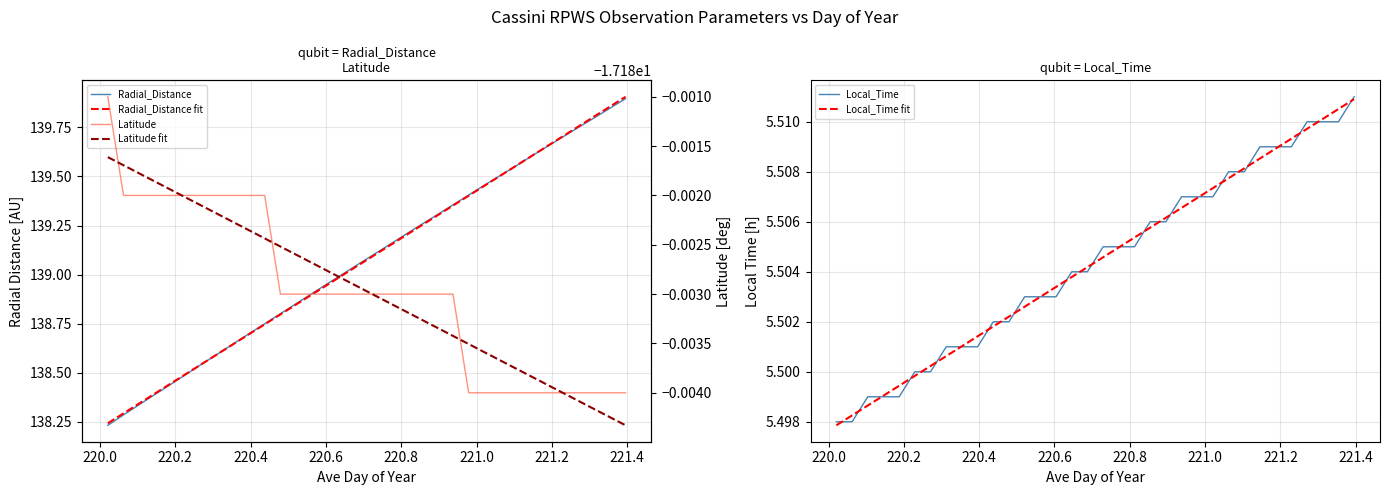

What is the total value across all series at 220.0?

253.2